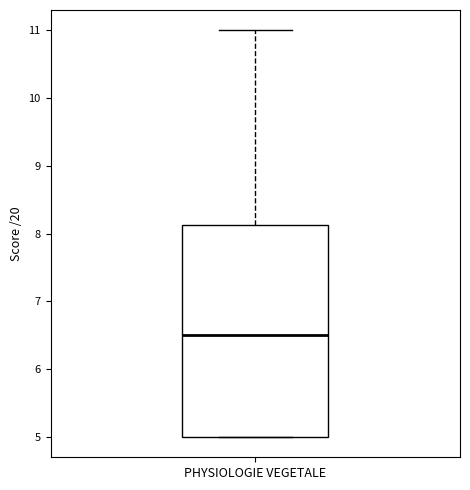

Where does the median line of the box for PHYSIOLOGIE VEGETALE sit on the y-axis? The values are not printed on the chart, so give them approximately, as read against the axis.

6.5